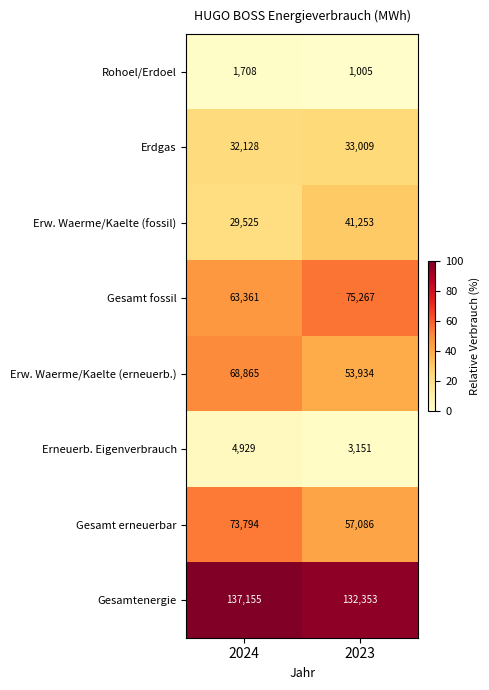

Is it true that Erneuerb. Eigenverbrauch equals 4929 at 2024?

True